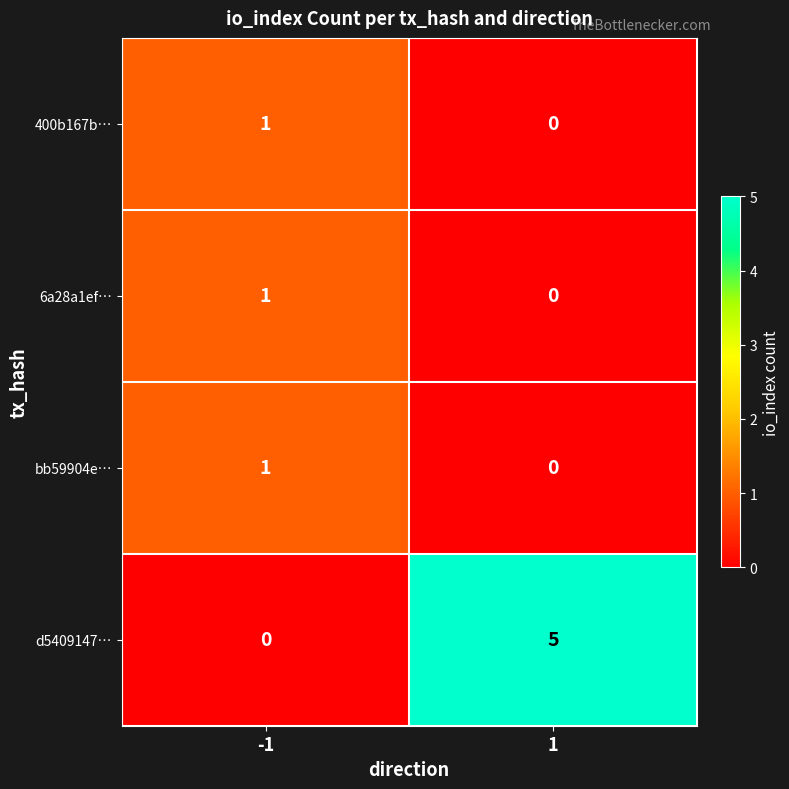

What is the spread (max minus min) of values at 1?

5